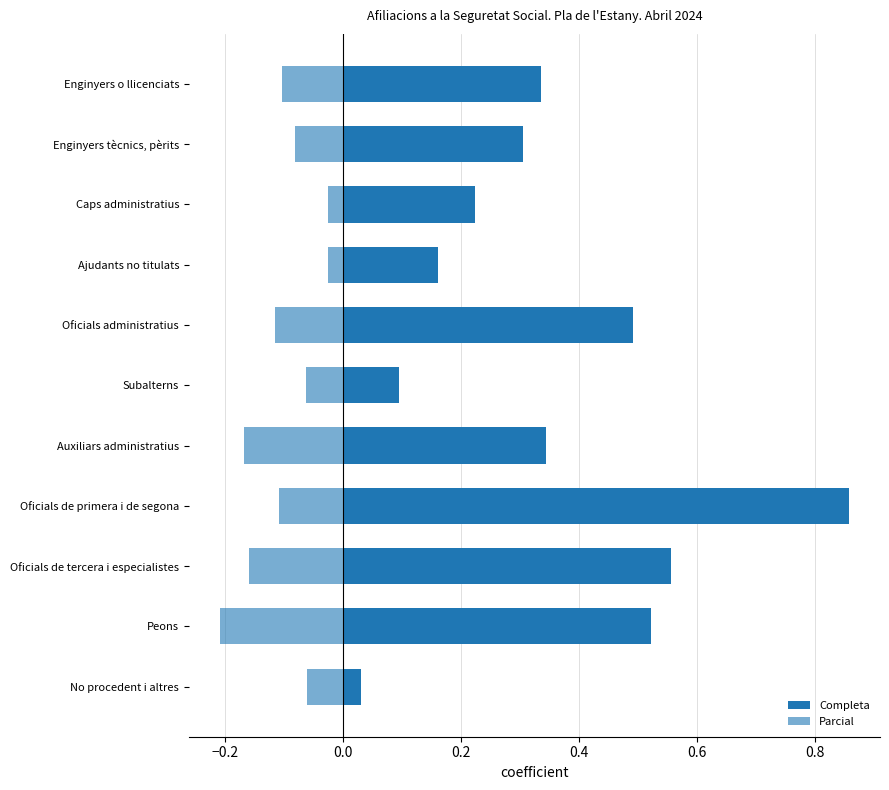

What is the minimum value for Parcial?

-0.2